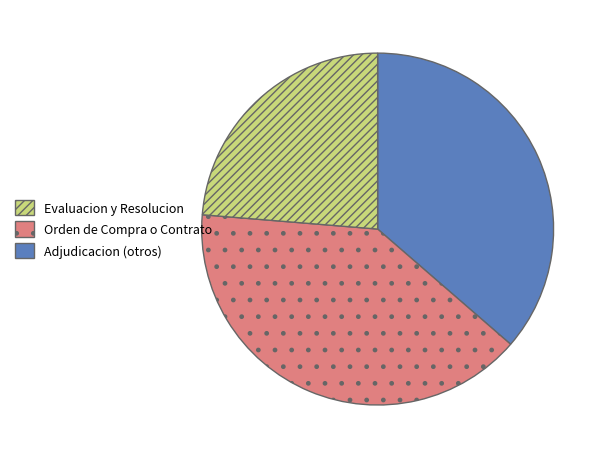

Is there any slice that represents more than half of the pie?

No